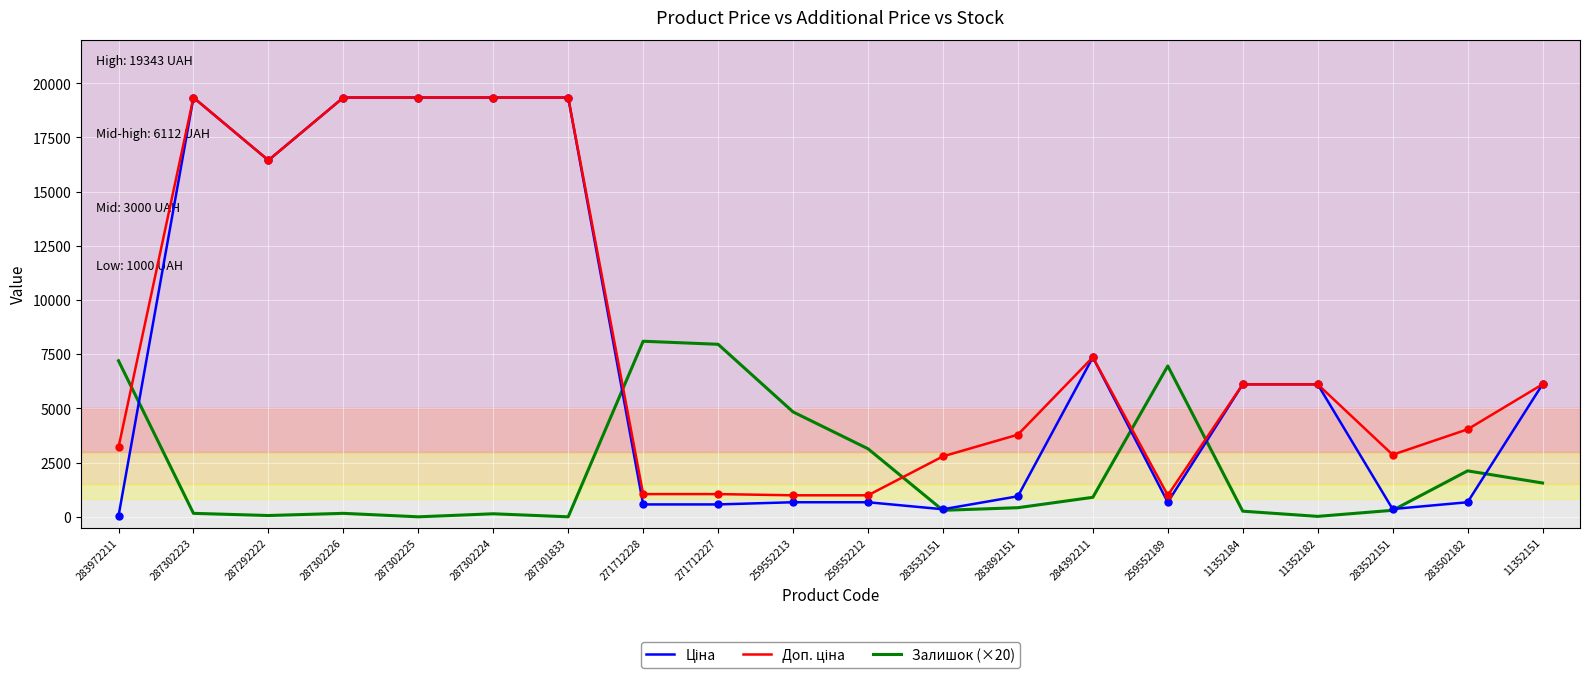

Is it true that Залишок (×20) equals 4840.0 at 259552213?

True